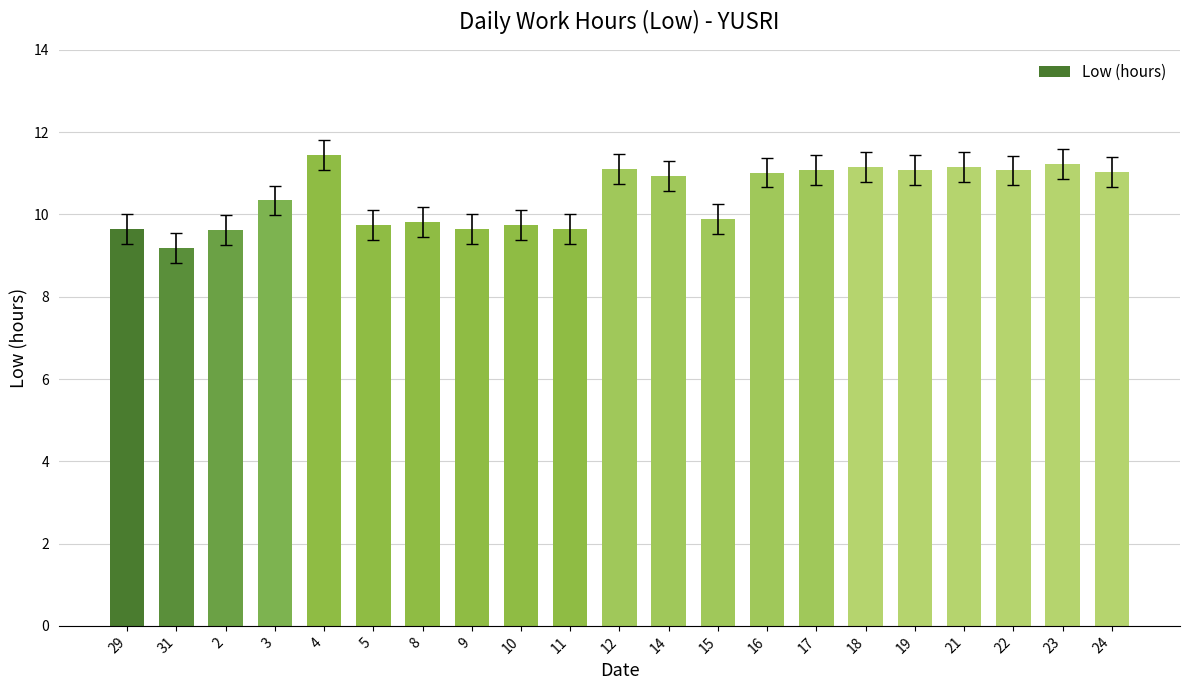

The value at 15 is 9.9. True or false?

True